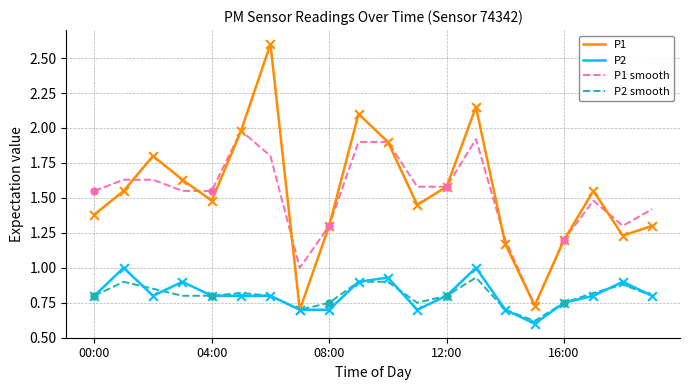

Which series has the largest range (max minus min)?

P1